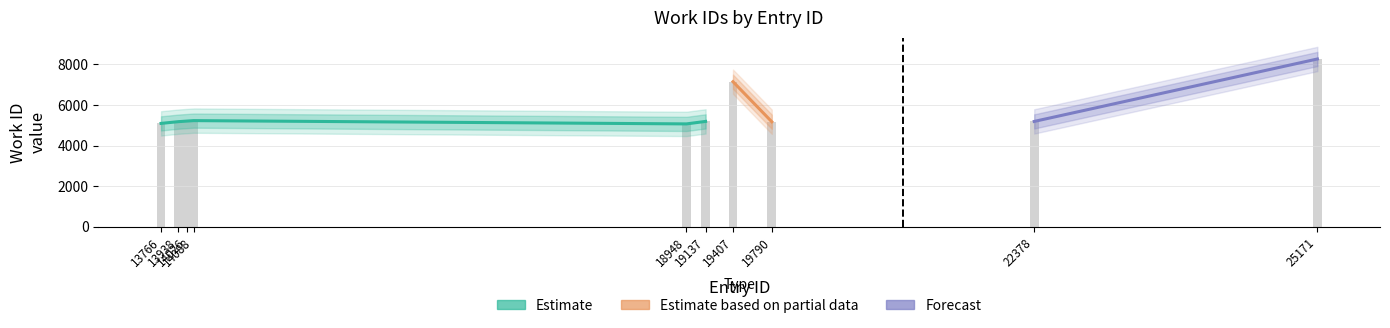

The chart shows a value of 8271 at 25171. True or false?

True